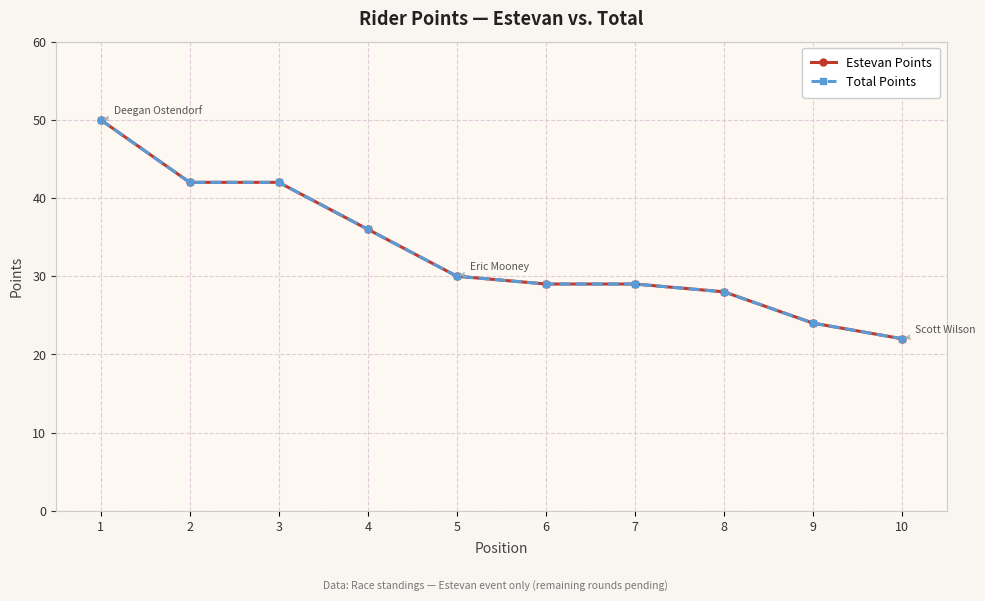

The value of Estevan Points at 9 is 8. True or false?

False